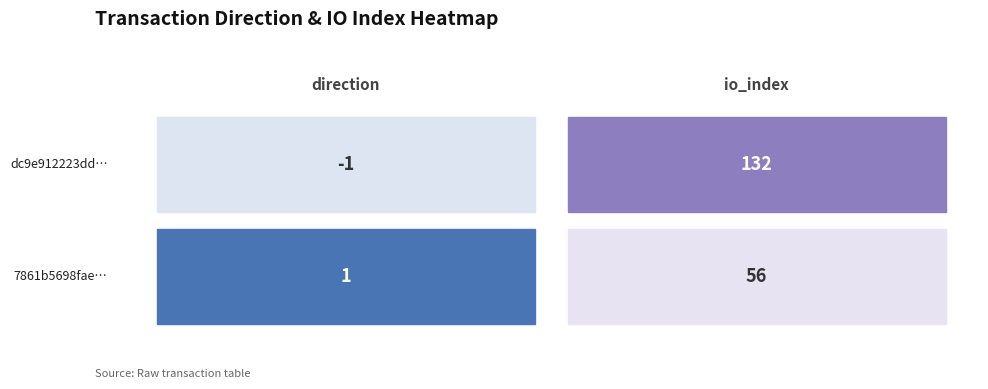

List the series in order of their peak value, lowest first.

7861b5698fae0a9a98afafbd6695ae1e4699ebf, dc9e912223dd0d7f30e4c0dbcc6bf602b8968e0